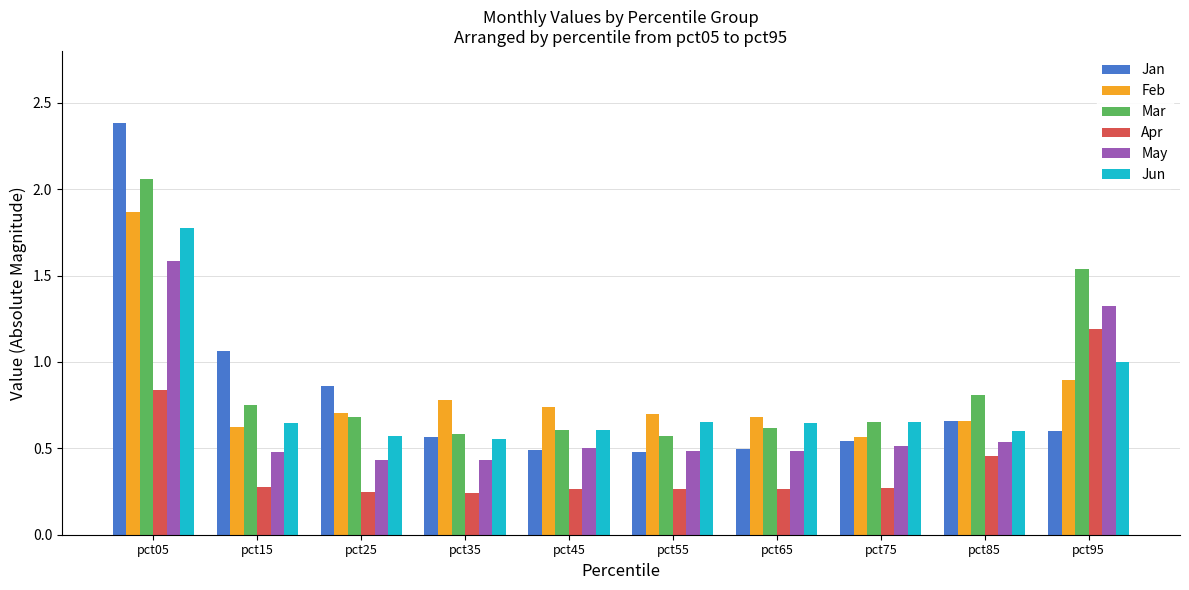

Which series changed the most between pct85 and pct95?

May